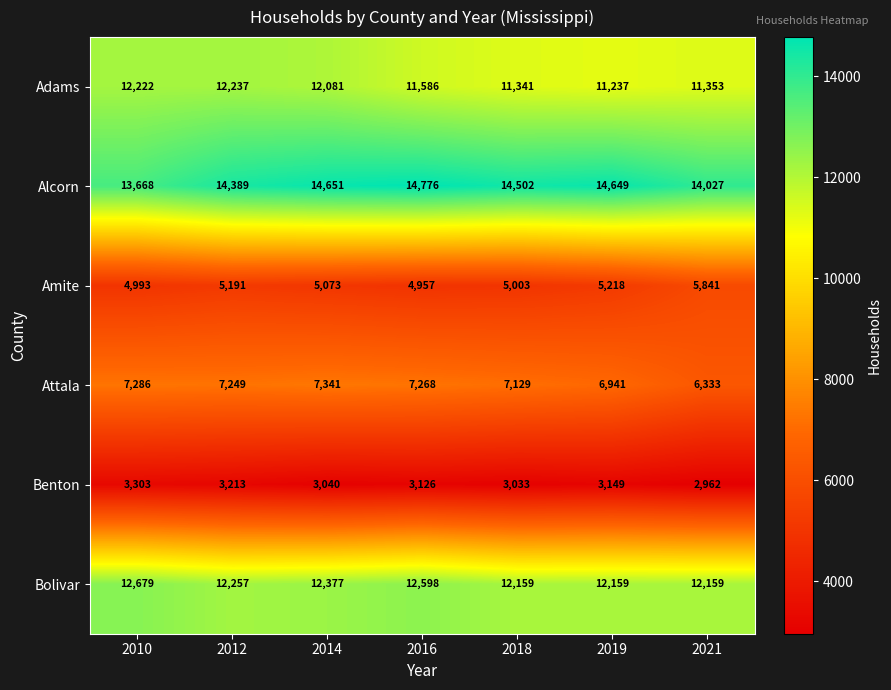

What is the difference between the highest and lowest values at 2018?

11469